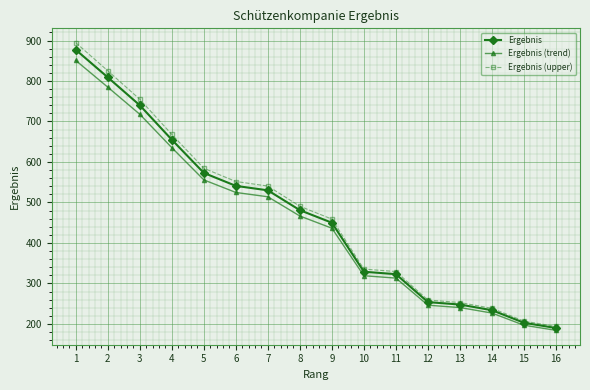

Between 7 and 12, which series saw the biggest shift?

Ergebnis (upper)